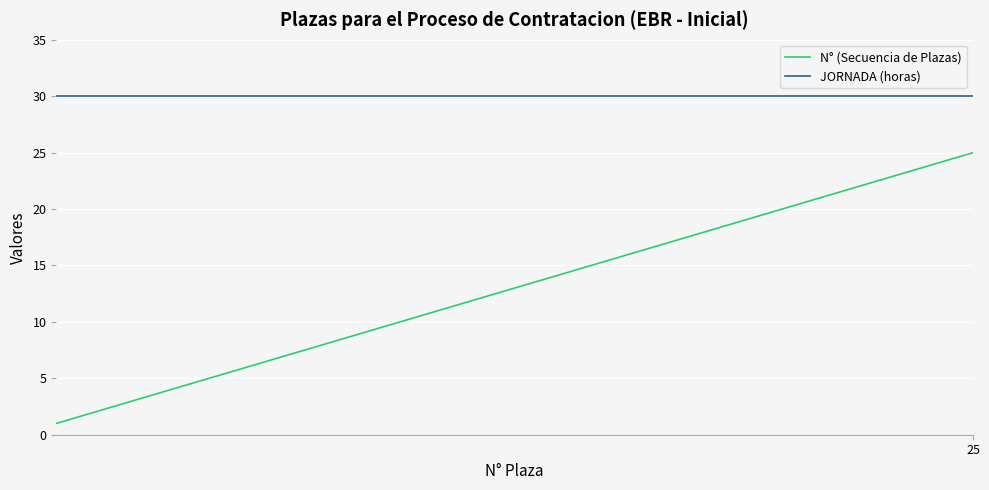

Does the chart have visible grid lines?

Yes